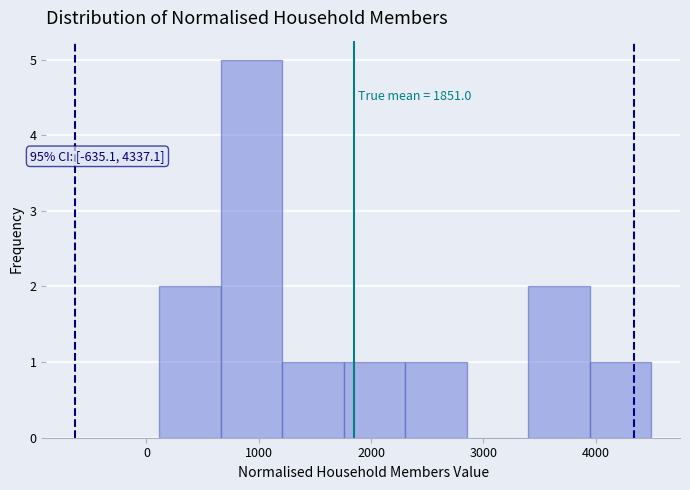

Over which range of the x-axis is the bar tallest?

700 to 1200